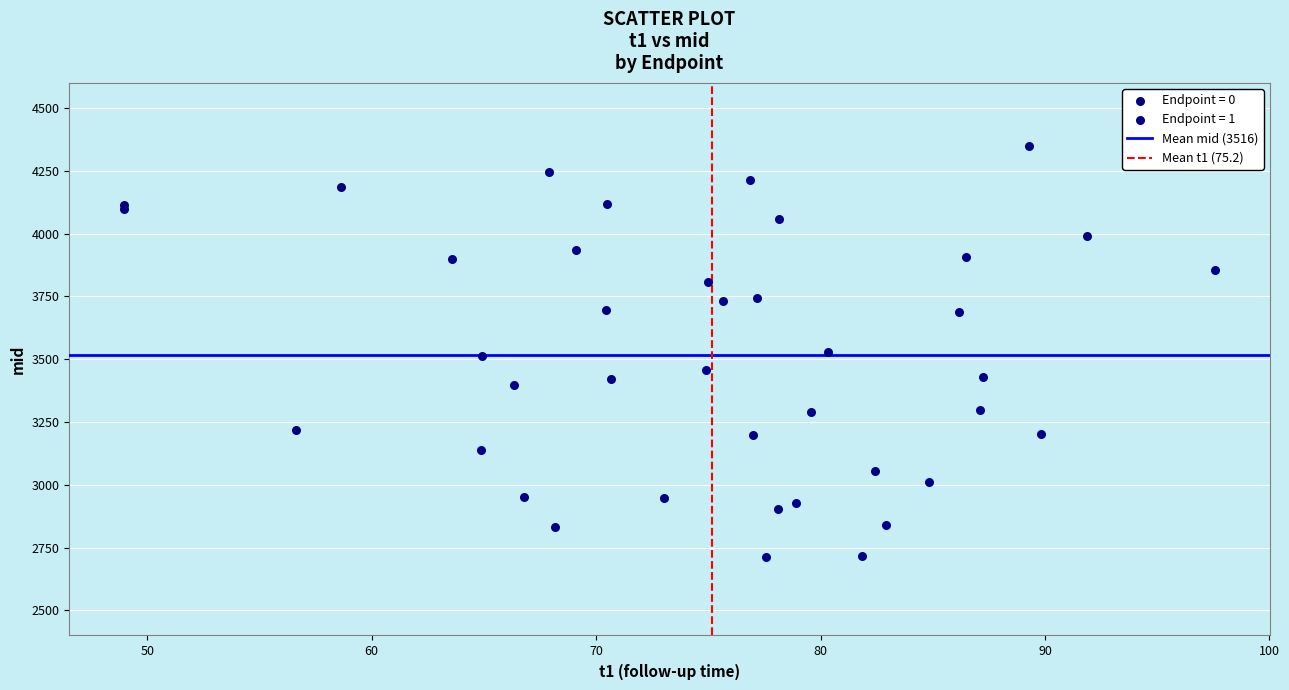

Which series has the largest Y range (max minus min)?

Endpoint = 1